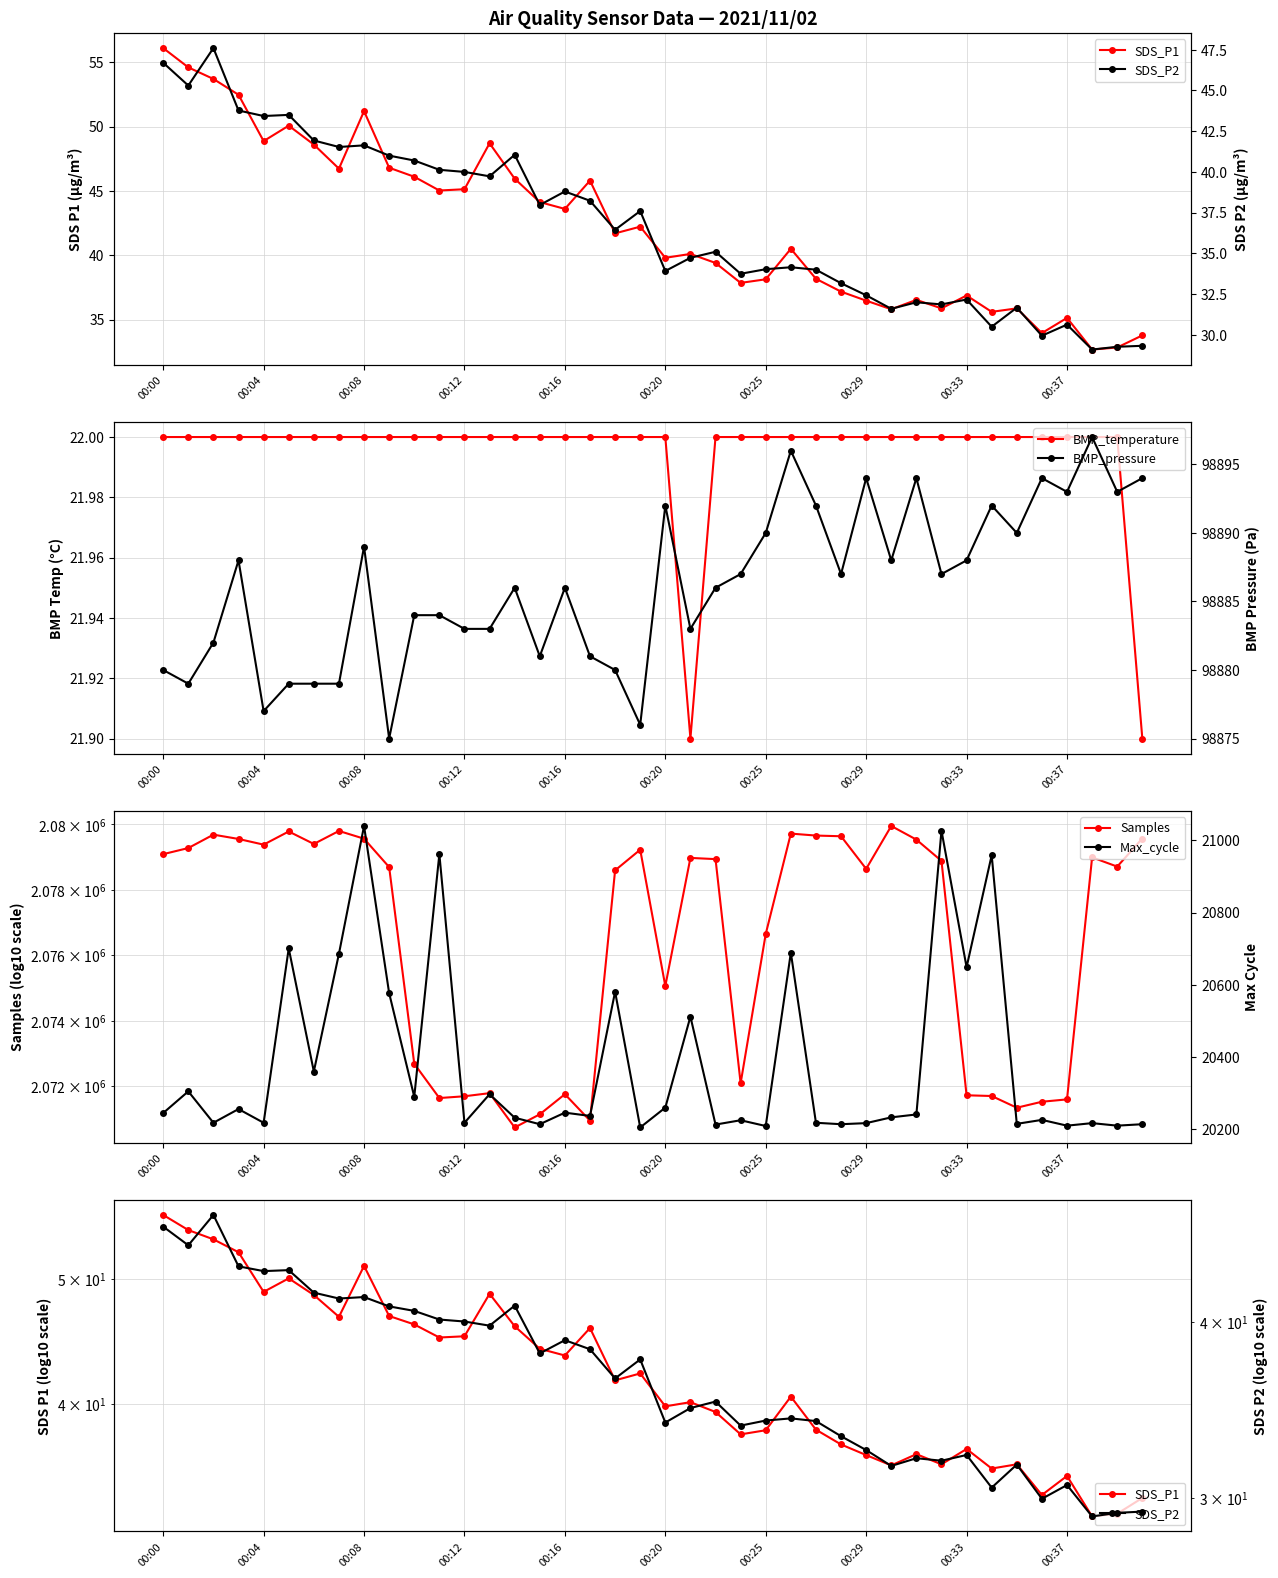

The BMP_temperature series shows 29.3 at 34. True or false?

False